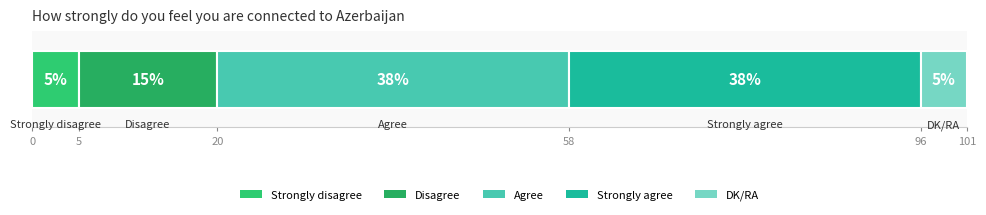

How many data points does each series have?

1